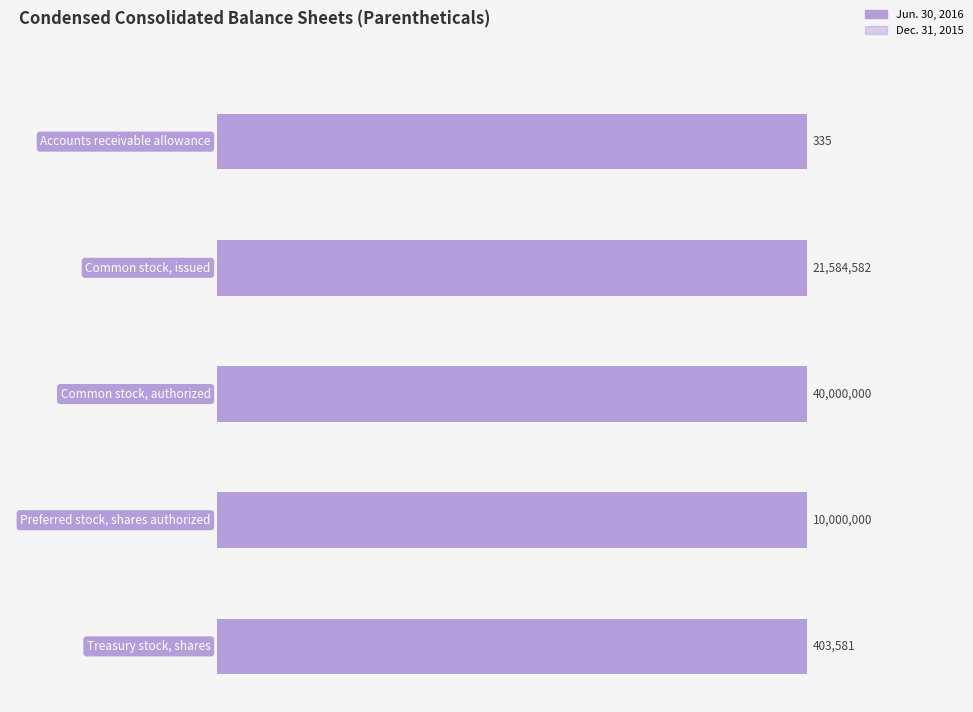

At which label is Jun. 30, 2016 closest to 20000167?

Common stock,
issued